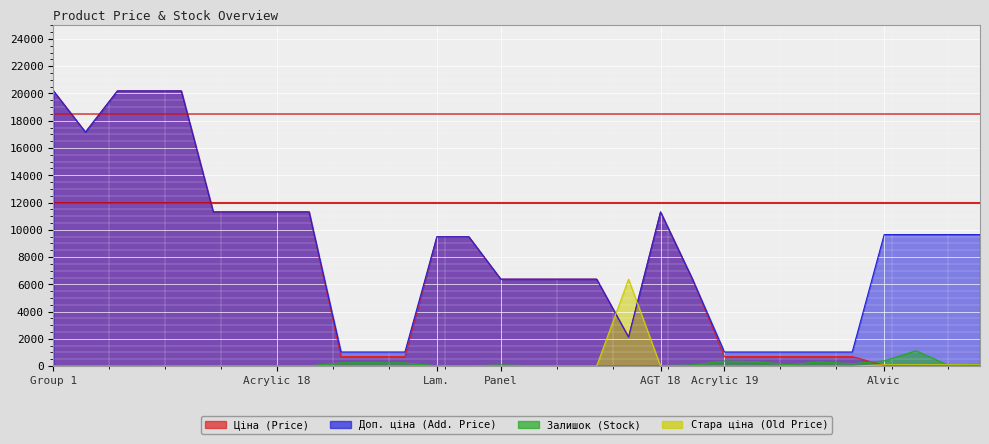

How many intersections are there between Ціна and Стара ціна?

3